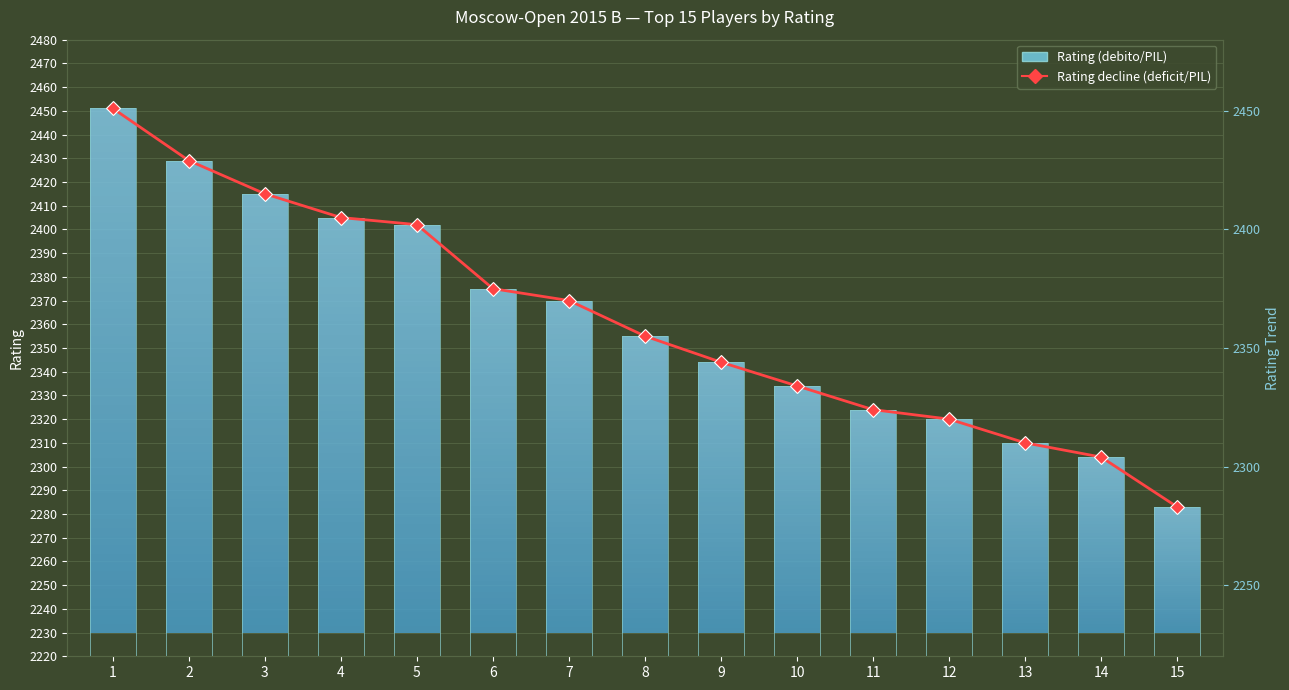

What is the value of the Rating (debito/PIL) bar at the 8th from the left?

2355